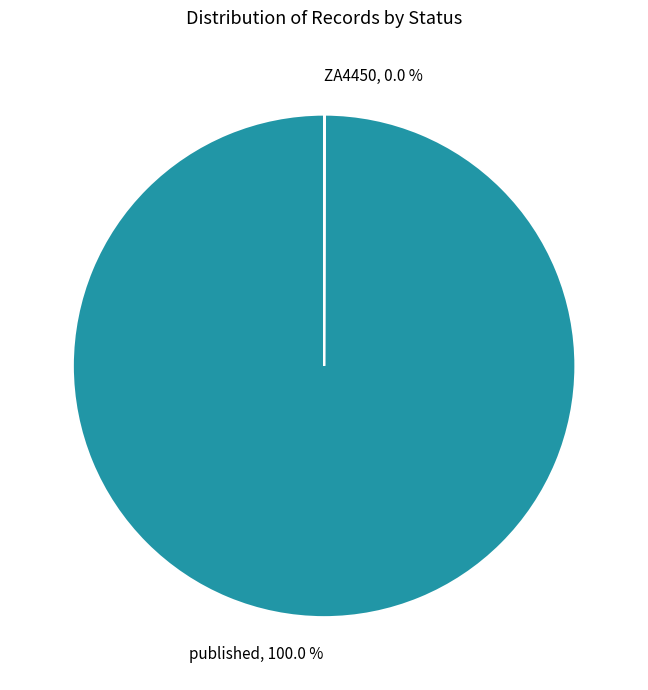

Is there a majority slice in this chart?

Yes